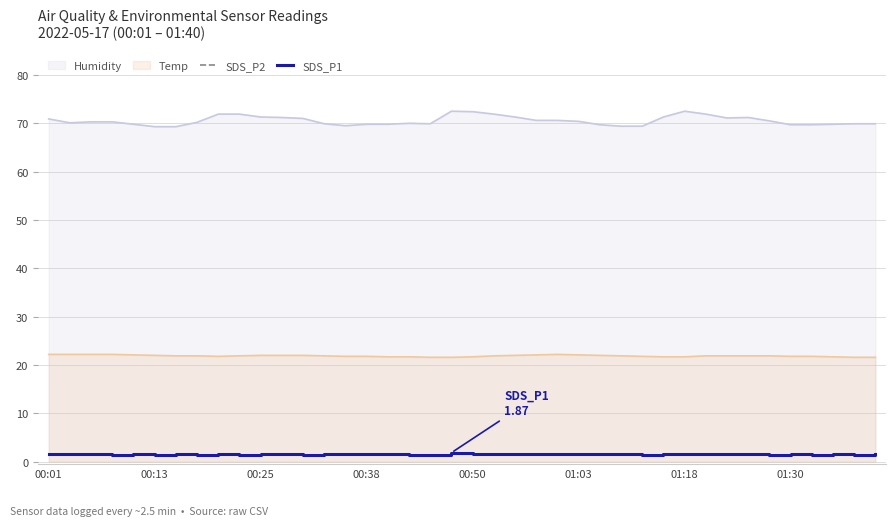

How many interior local valleys does the SDS_P2 series have?

12